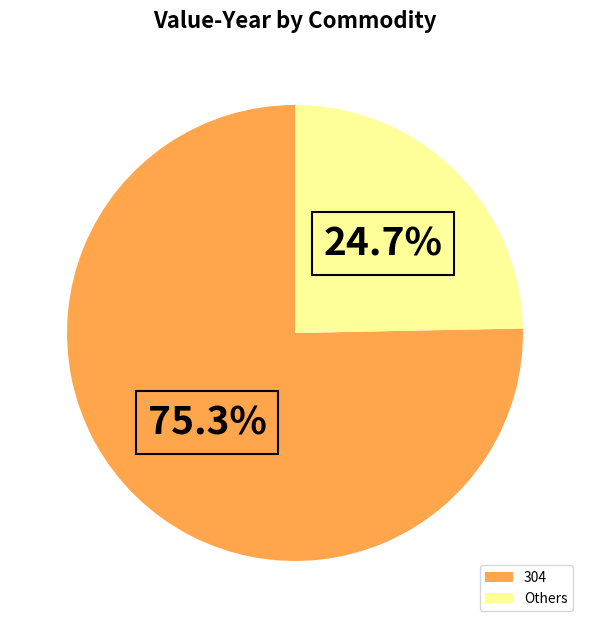

Which slice represents more than half of the pie?

304